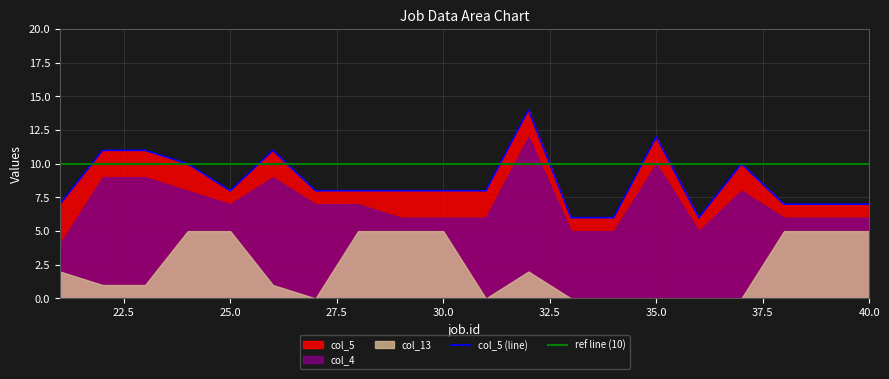

Which series has the widest spread of values?

col_4